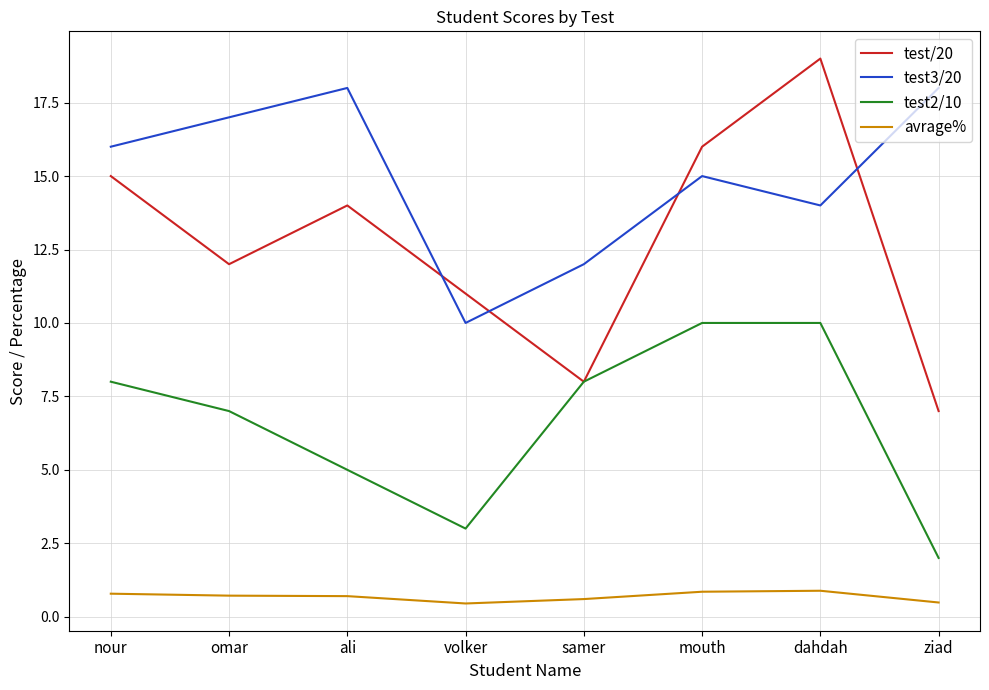

What is the lowest value of the test3/20 series?

10.0